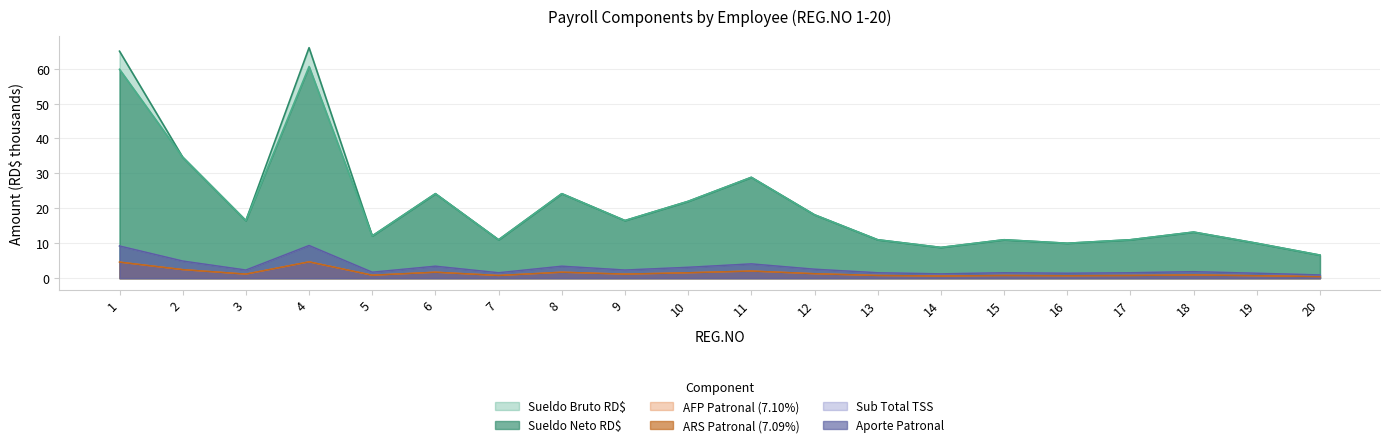

How many lines are shown in the chart?

6